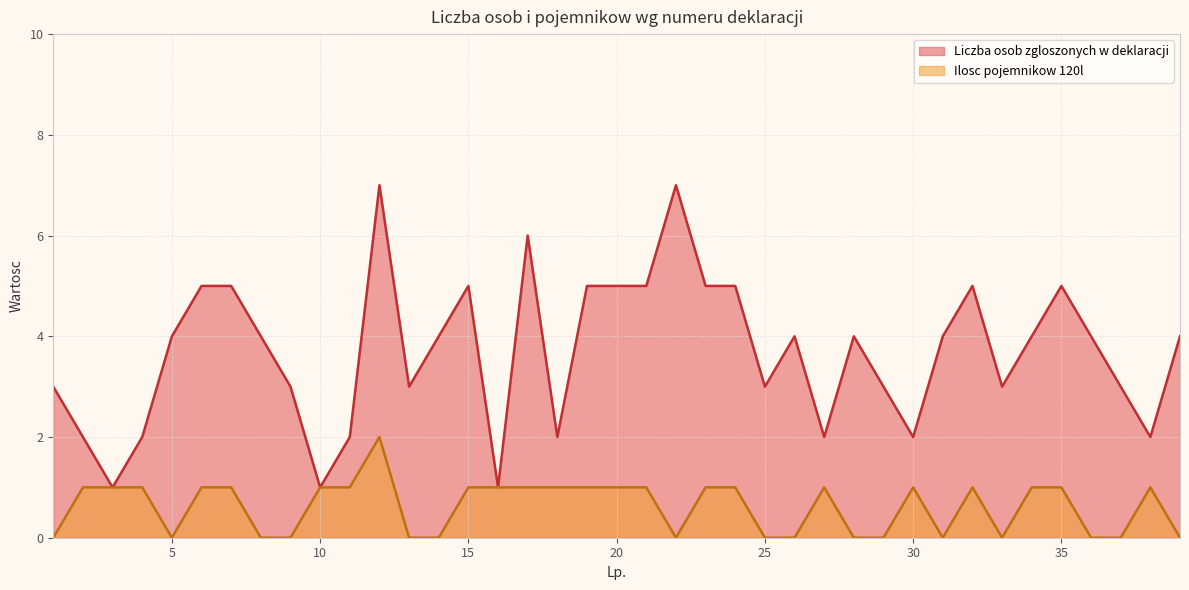

Reading left to right, extract all data points from this chart.

Liczba osob zgloszonych w deklaracji: 3	2	1	2	4	5	5	4	3	1	2	7	3	4	5	1	6	2	5	5	5	7	5	5	3	4	2	4	3	2	4	5	3	4	5	4	3	2	4
Ilosc pojemnikow 120l: 0	1	1	1	0	1	1	0	0	1	1	2	0	0	1	1	1	1	1	1	1	0	1	1	0	0	1	0	0	1	0	1	0	1	1	0	0	1	0